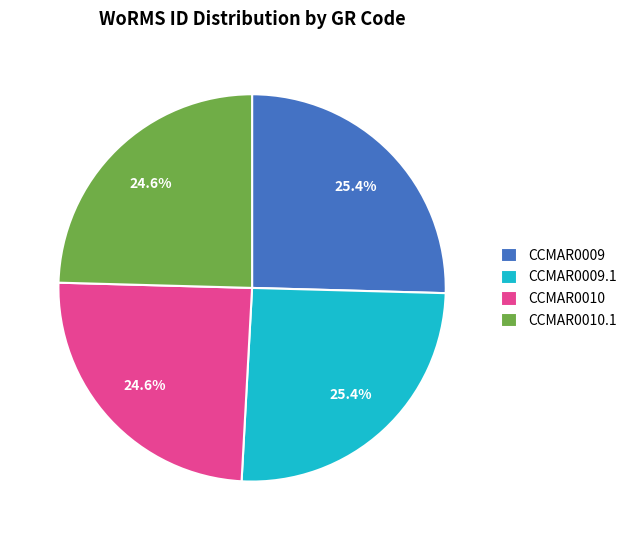

Does any single category account for the majority?

No